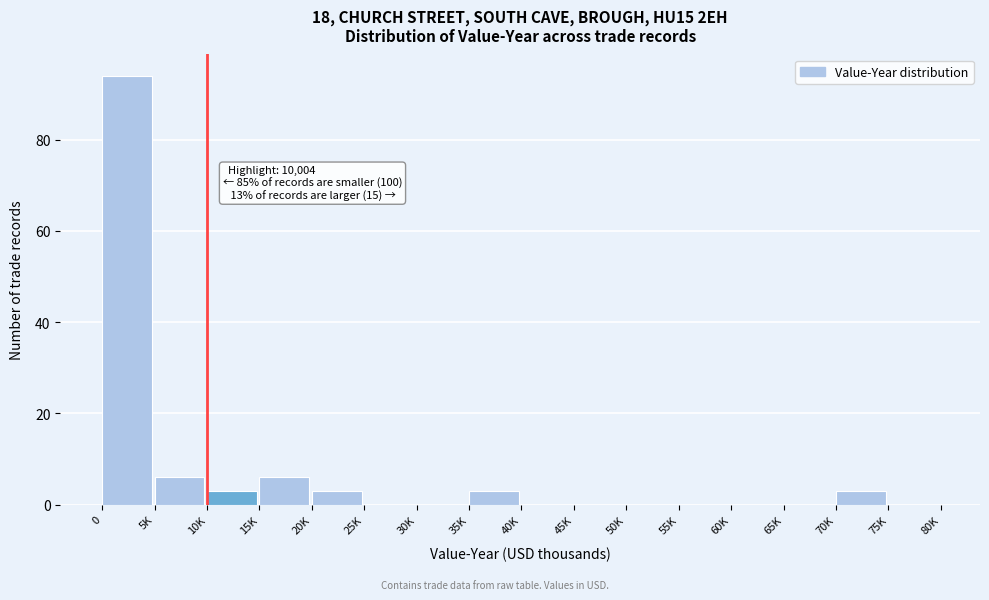

Reading right to left, extract all data points from this chart.

75K=0	70K=3	65K=0	60K=0	55K=0	50K=0	45K=0	40K=0	35K=3	30K=0	25K=0	20K=3	15K=6	10K=3	5K=6	0=94